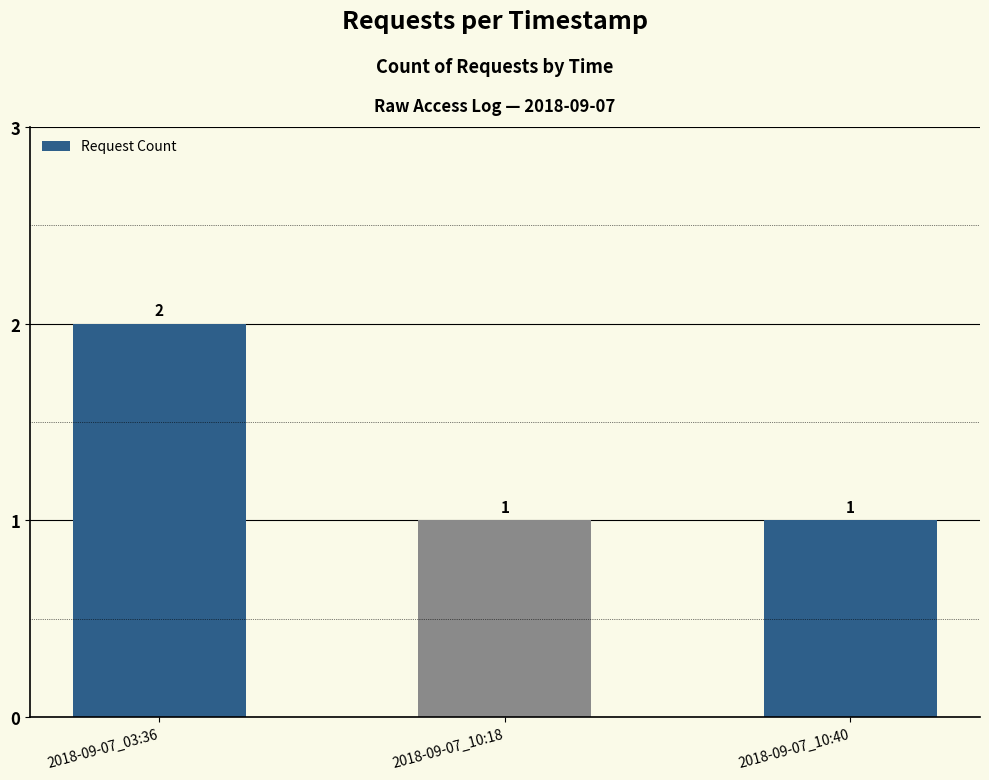

What is the difference between the maximum and minimum values?

1